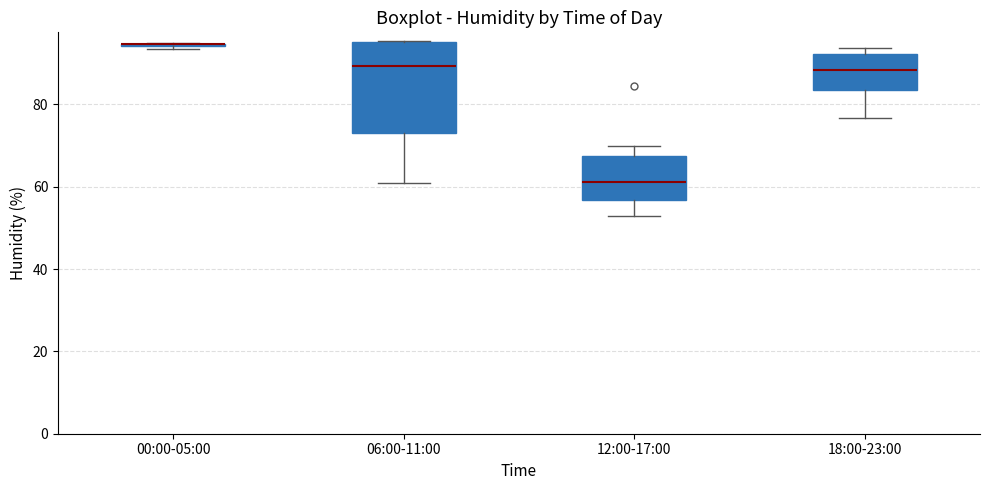

Where is the lower edge of the box for 18:00-23:00 on the y-axis? The values are not printed on the chart, so give them approximately, as read against the axis.

84